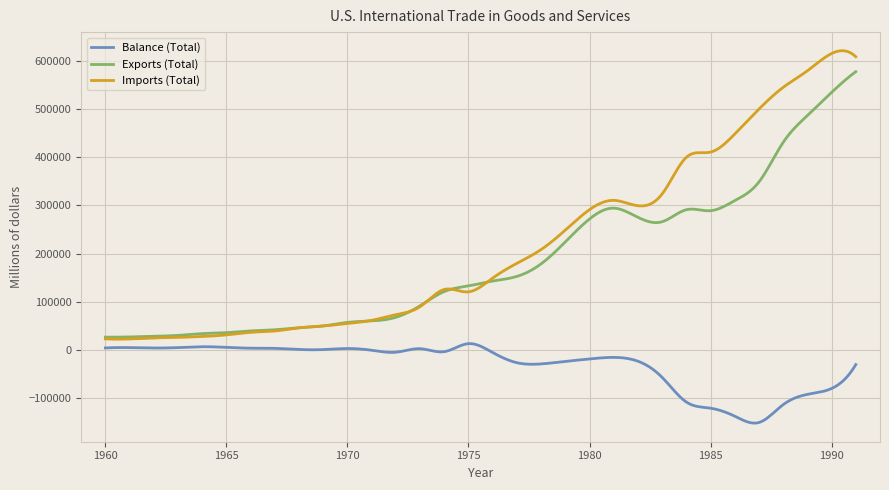

Which series has the widest spread of values?

Imports (Total)